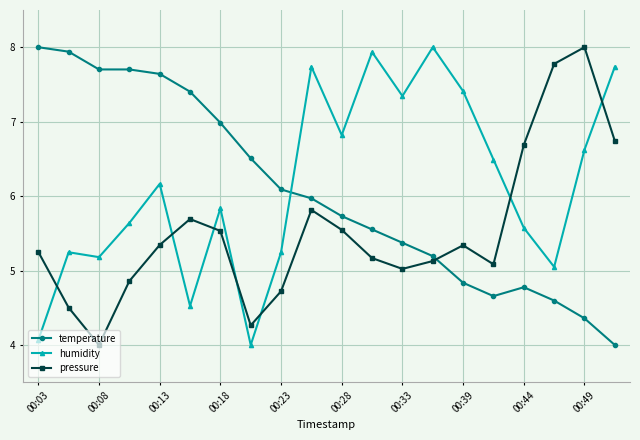

True or false: temperature and humidity intersect in this chart.

True